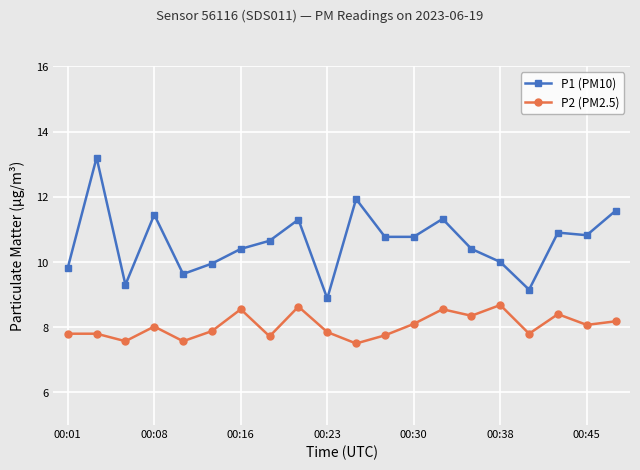

List the series in order of their overall mean, lowest first.

P2 (PM2.5), P1 (PM10)